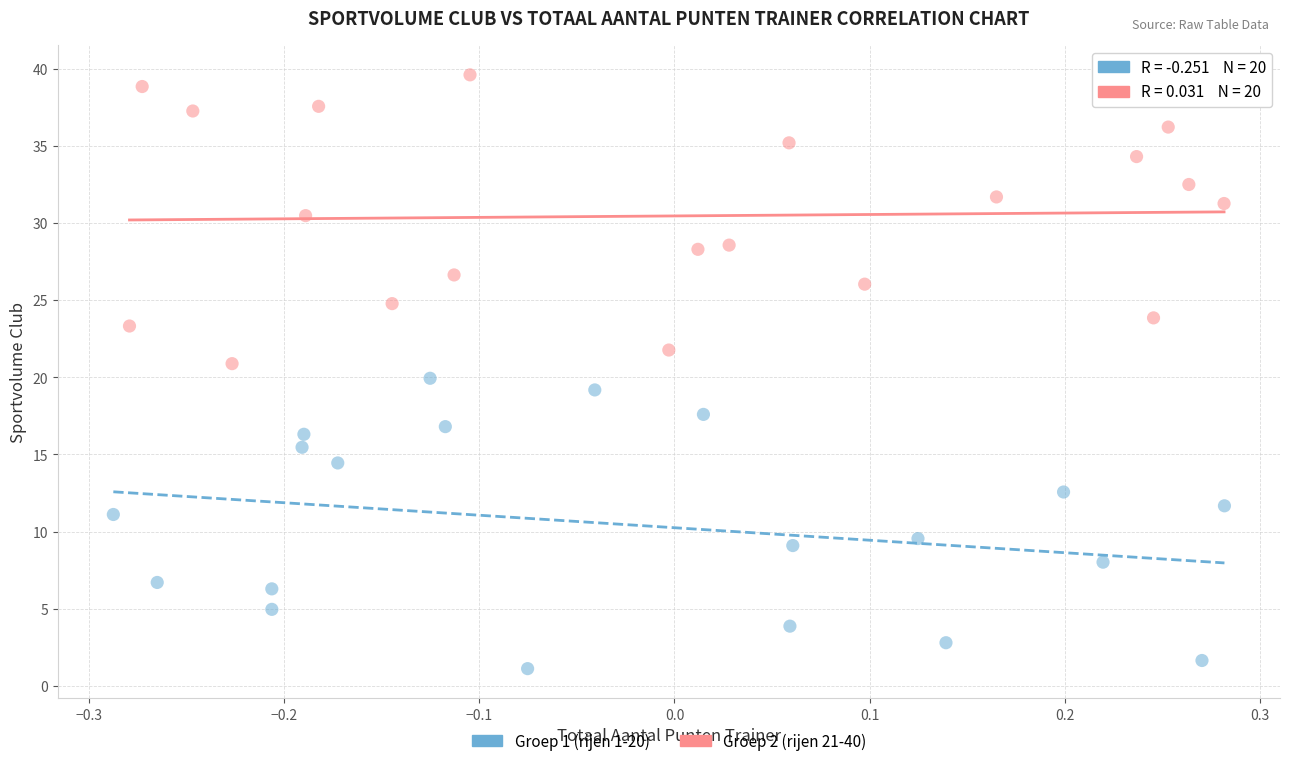

Which series has the largest Y range (max minus min)?

Groep 1 (rijen 1-20)